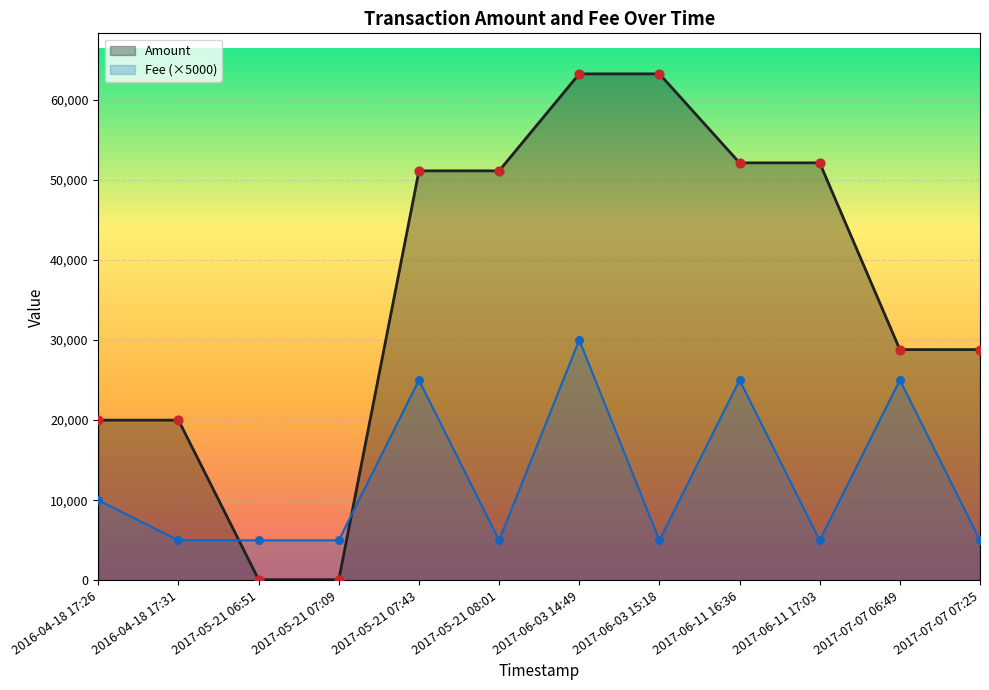

What is the total value across all series at 2017-06-03 14:49?

93200